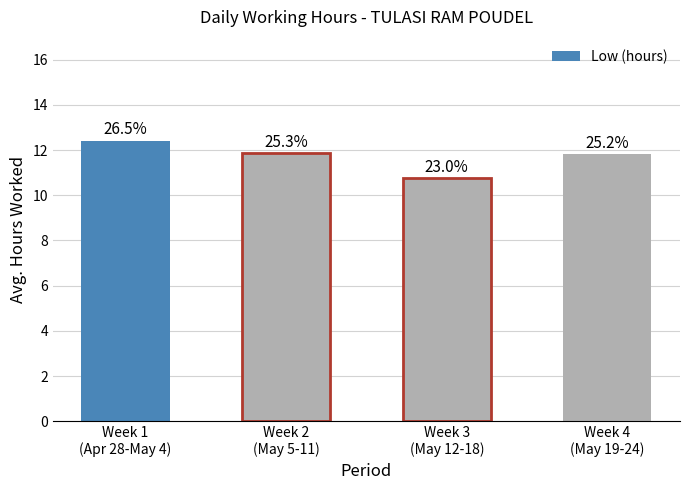

Reading left to right, list all the values displayed in this chart.

Week 1
(Apr 28-May 4)=12.4	Week 2
(May 5-11)=11.9	Week 3
(May 12-18)=10.8	Week 4
(May 19-24)=11.8